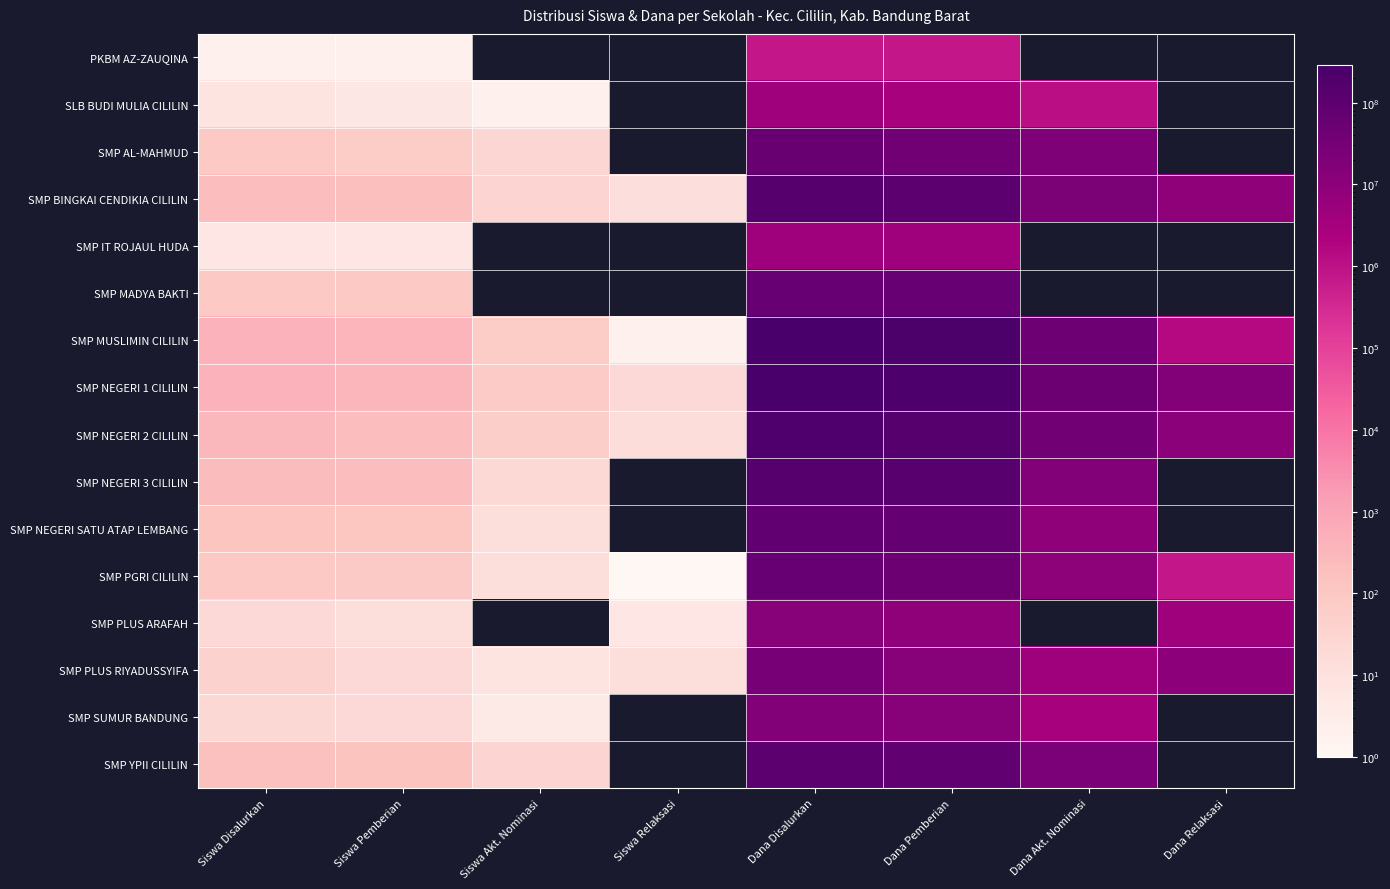

List the labels in order of SMP BINGKAI CENDIKIA CILILIN value, largest first.

Dana Disalurkan, Dana Pemberian, Dana Akt. Nominasi, Dana Relaksasi, Siswa Disalurkan, Siswa Pemberian, Siswa Akt. Nominasi, Siswa Relaksasi